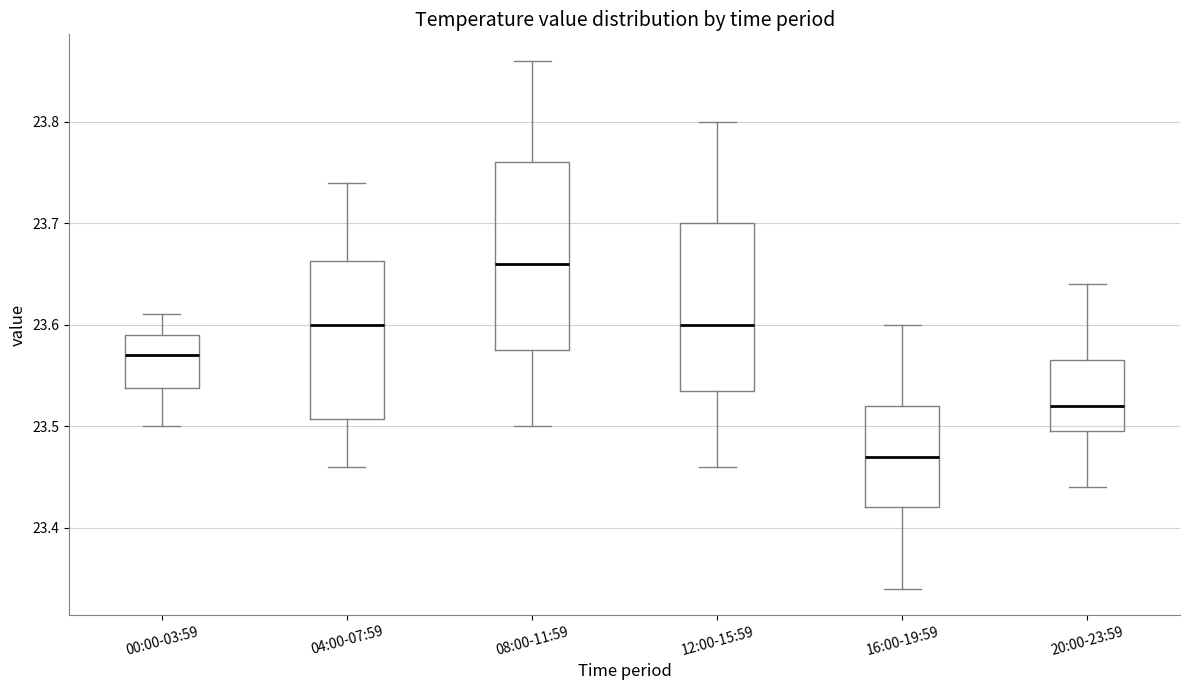

Reading left to right, transcribe this box plot: for each box, give where its median line is, the range the box spans, and where its two whiskers end, as read against the y-axis. The values are not printed on the chart, so give them approximately, as read against the axis.

00:00-03:59: median 23.57, box 23.54 to 23.59, whiskers 23.50 to 23.61
04:00-07:59: median 23.60, box 23.51 to 23.66, whiskers 23.46 to 23.74
08:00-11:59: median 23.66, box 23.58 to 23.76, whiskers 23.50 to 23.86
12:00-15:59: median 23.60, box 23.54 to 23.70, whiskers 23.46 to 23.80
16:00-19:59: median 23.47, box 23.42 to 23.52, whiskers 23.34 to 23.60
20:00-23:59: median 23.52, box 23.50 to 23.57, whiskers 23.44 to 23.64